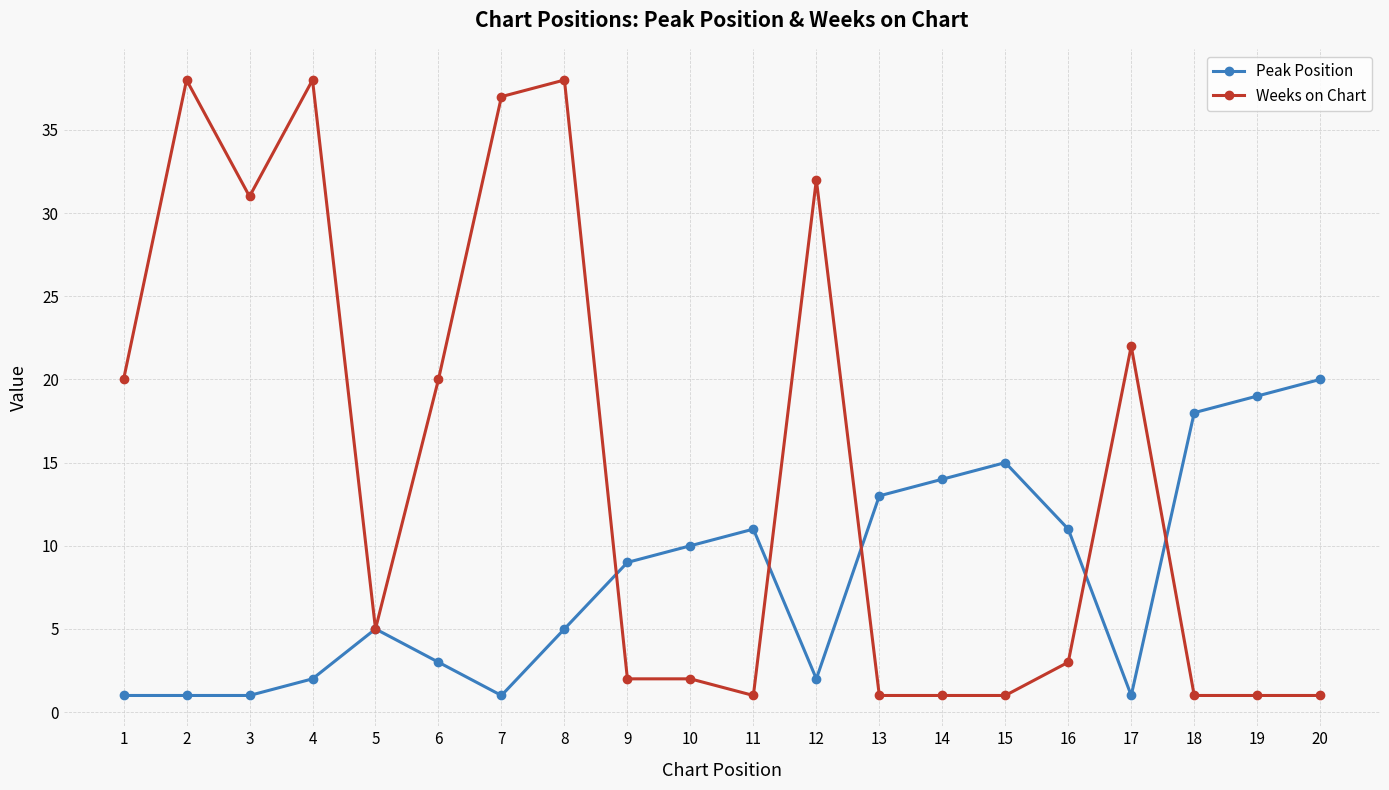

Reading right to left, list all the values displayed in this chart.

Peak Position: 20	19	18	1	11	15	14	13	2	11	10	9	5	1	3	5	2	1	1	1
Weeks on Chart: 1	1	1	22	3	1	1	1	32	1	2	2	38	37	20	5	38	31	38	20